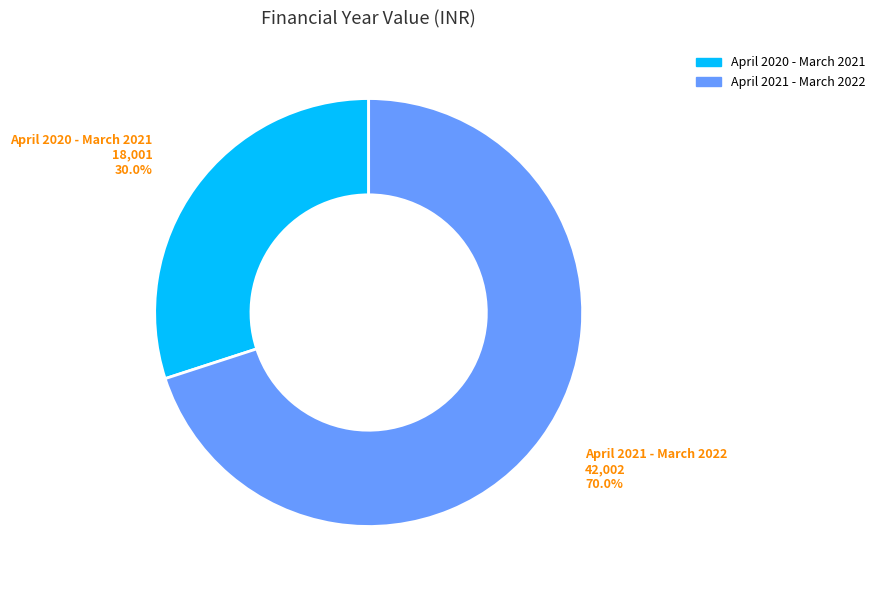

Rank the categories by value from highest to lowest.

April 2021 - March 2022, April 2020 - March 2021